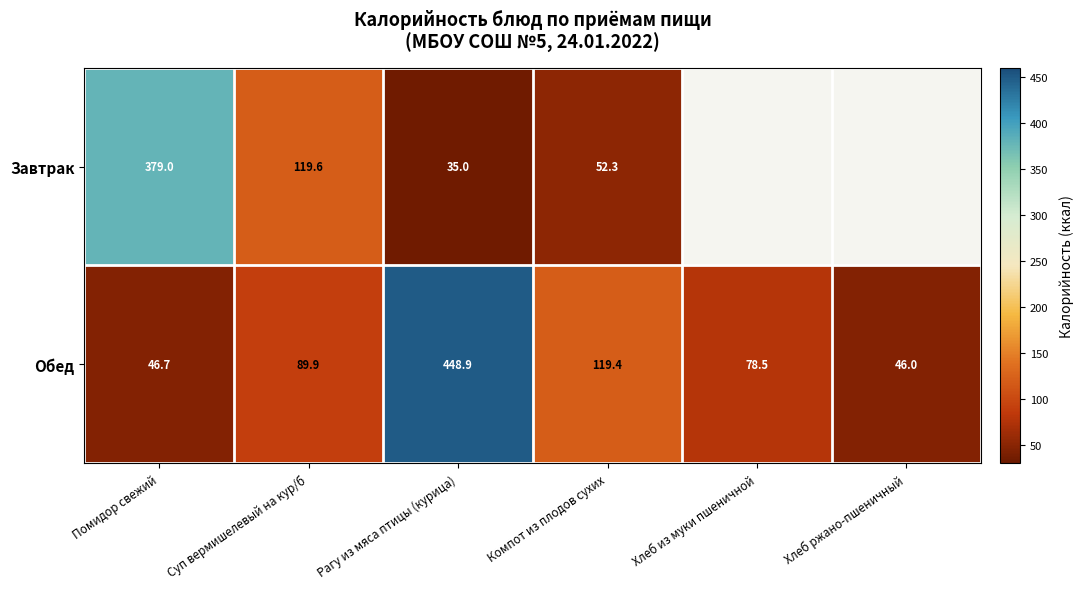

What is the sum of all Обед values?

829.4